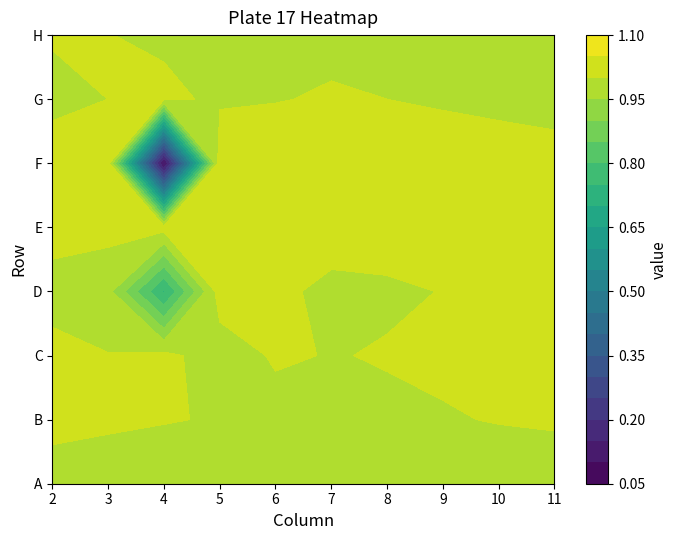

Reading right to left, extract all data points from this chart.

A: 9=1.0	8=1.0	7=1.0	6=1.0	5=1.0	4=1.0	3=1.0	2=1.0	1=1.0	0=1.0
B: 9=1.0	8=1.0	7=1.0	6=1.0	5=1.0	4=1.0	3=1.0	2=1.0	1=1.0	0=1.0
C: 9=1.0	8=1.0	7=1.0	6=1.0	5=1.0	4=1.0	3=1.0	2=1.0	1=1.0	0=1.0
D: 9=1.0	8=1.0	7=1.0	6=1.0	5=1.0	4=1.0	3=1.0	2=0.7	1=1.0	0=1.0
E: 9=1.0	8=1.0	7=1.0	6=1.0	5=1.0	4=1.0	3=1.0	2=1.0	1=1.0	0=1.0
F: 9=1.0	8=1.0	7=1.0	6=1.0	5=1.0	4=1.0	3=1.0	2=0.1	1=1.0	0=1.1
G: 9=1.0	8=1.0	7=1.0	6=1.0	5=1.0	4=1.0	3=1.0	2=1.0	1=1.0	0=1.0
H: 9=1.0	8=1.0	7=1.0	6=1.0	5=1.0	4=1.0	3=1.0	2=1.0	1=1.0	0=1.0